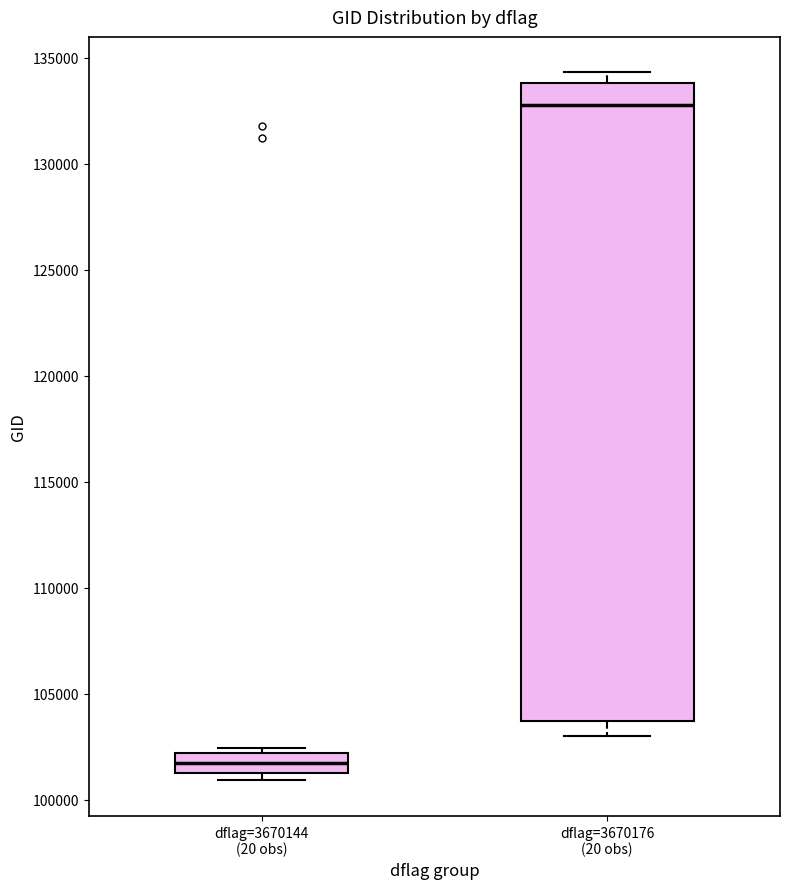

Reading left to right, transcribe this box plot: for each box, give where its median line is, the range the box spans, and where its two whiskers end, as read against the y-axis. The values are not printed on the chart, so give them approximately, as read against the axis.

dflag=3670144 (20 obs): median 101500 (inside the box), box 101500 to 102000, whiskers 101000 to 102500
dflag=3670176 (20 obs): median 132500, box 103500 to 134000, whiskers 103000 to 134500